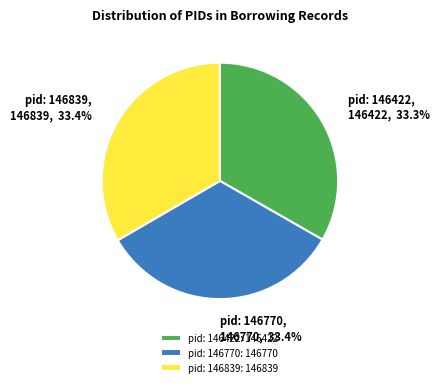

Approximately how many times larger is the value at pid: 146770: 146770 compared to pid: 146422: 146422?

1.0